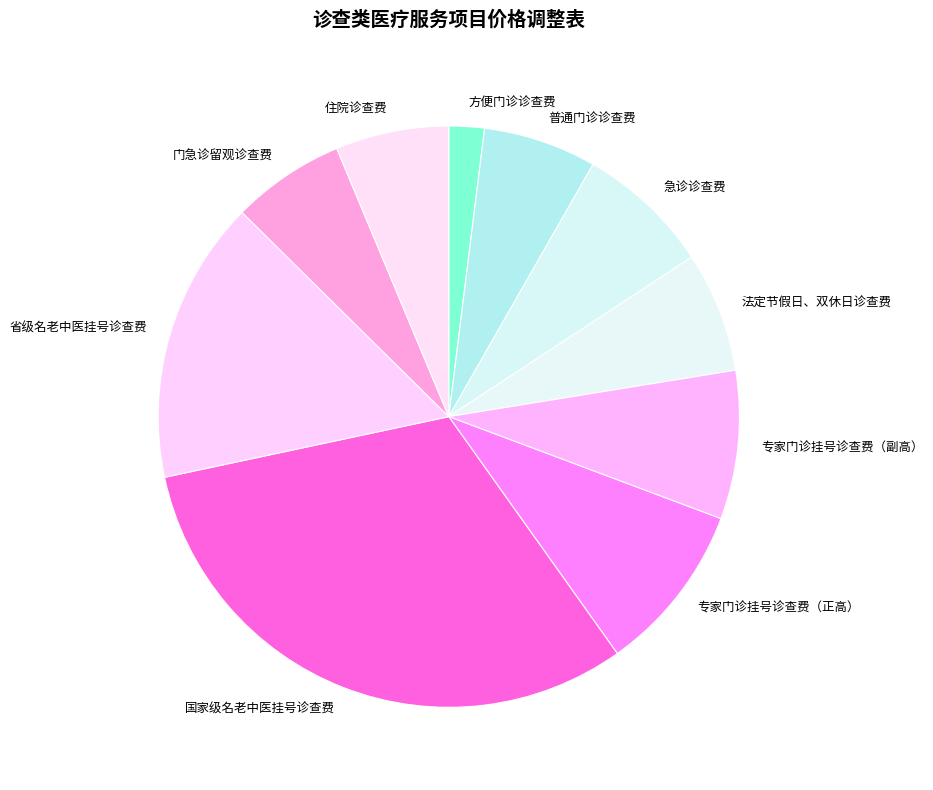

Is there a majority slice in this chart?

No